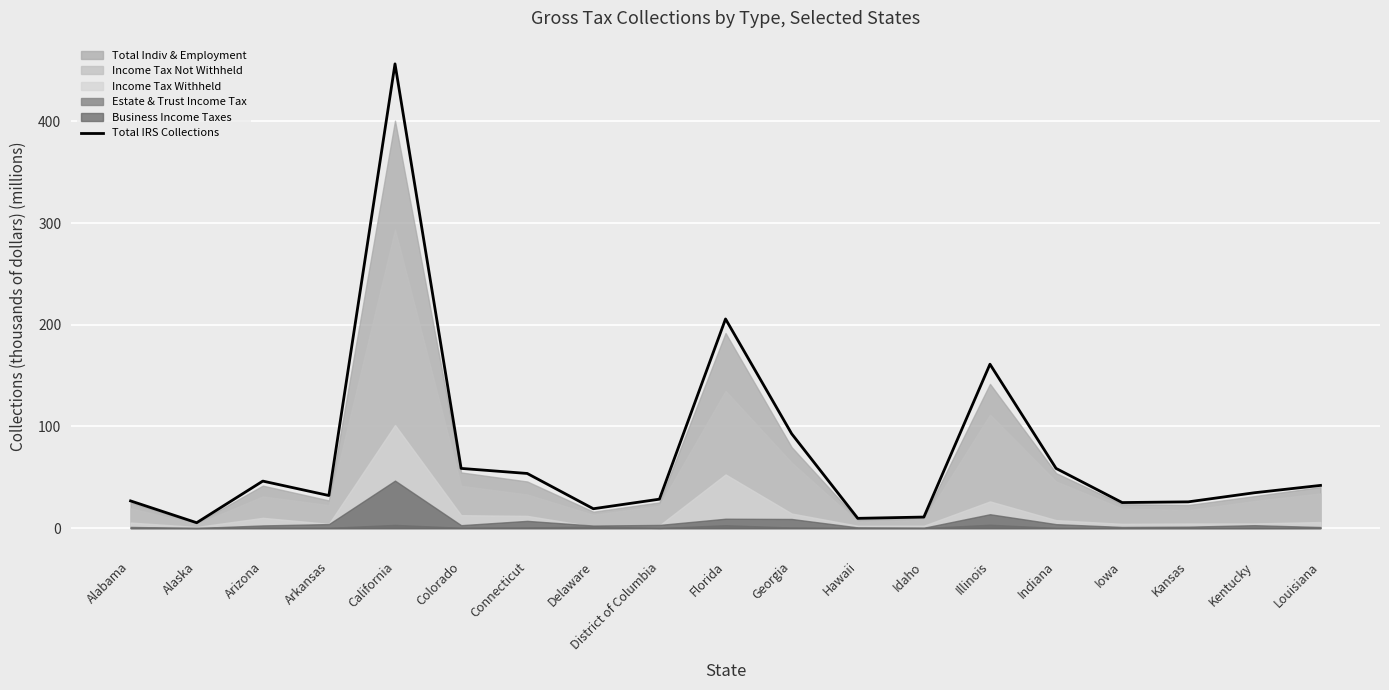

How many values are below 34?

9